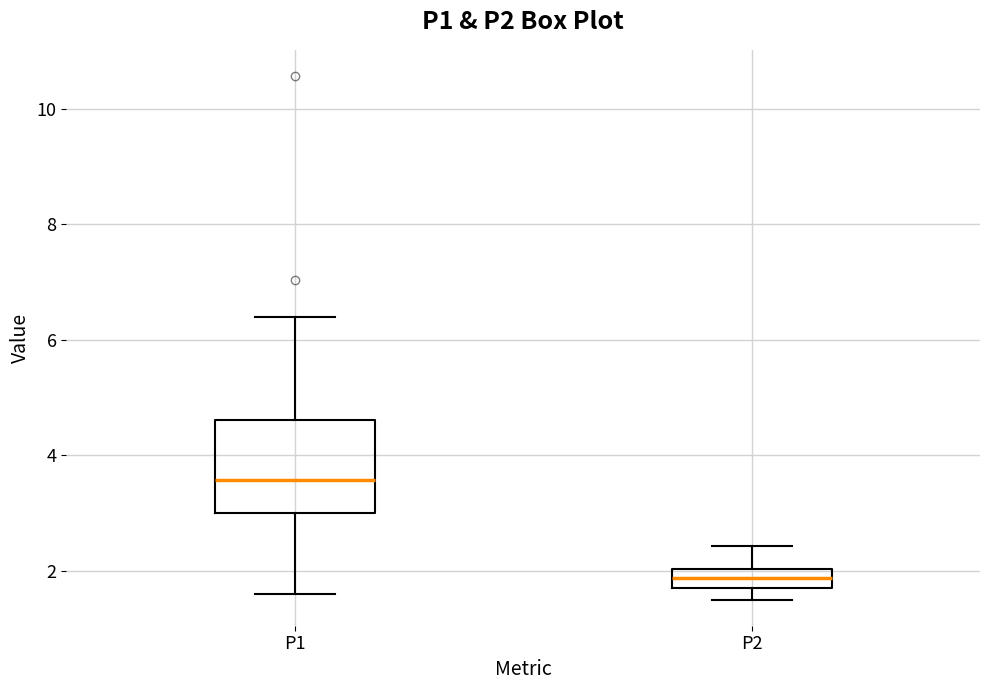

Reading left to right, transcribe this box plot: for each box, give where its median line is, the range the box spans, and where its two whiskers end, as read against the y-axis. The values are not printed on the chart, so give them approximately, as read against the axis.

P1: median 3.6, box 3.0 to 4.6, whiskers 1.6 to 6.4
P2: median 1.8 (inside the box), box 1.8 to 2.0, whiskers 1.6 to 2.4